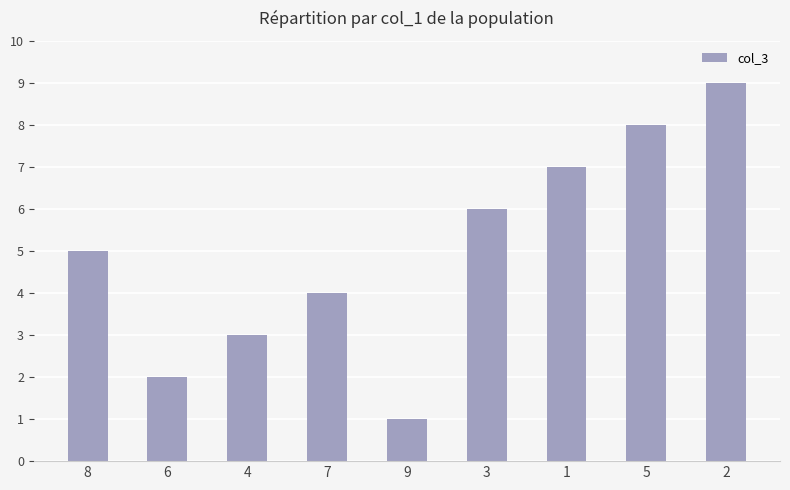

What value does the data have at 2?

9